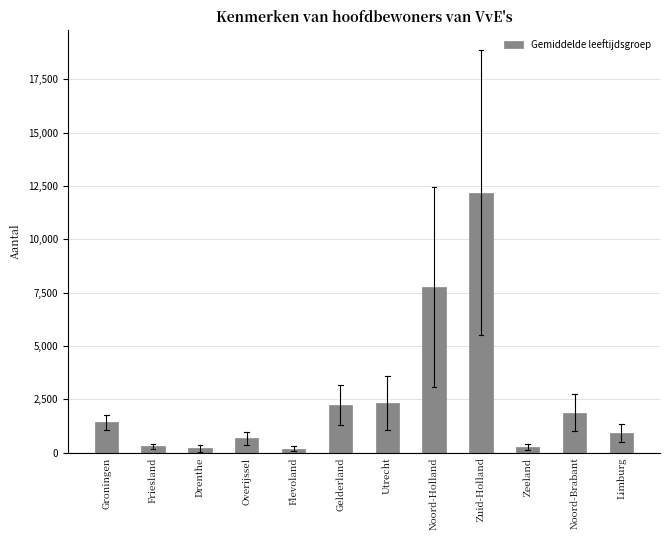

What is the label of the 11th bar from the right?

Friesland